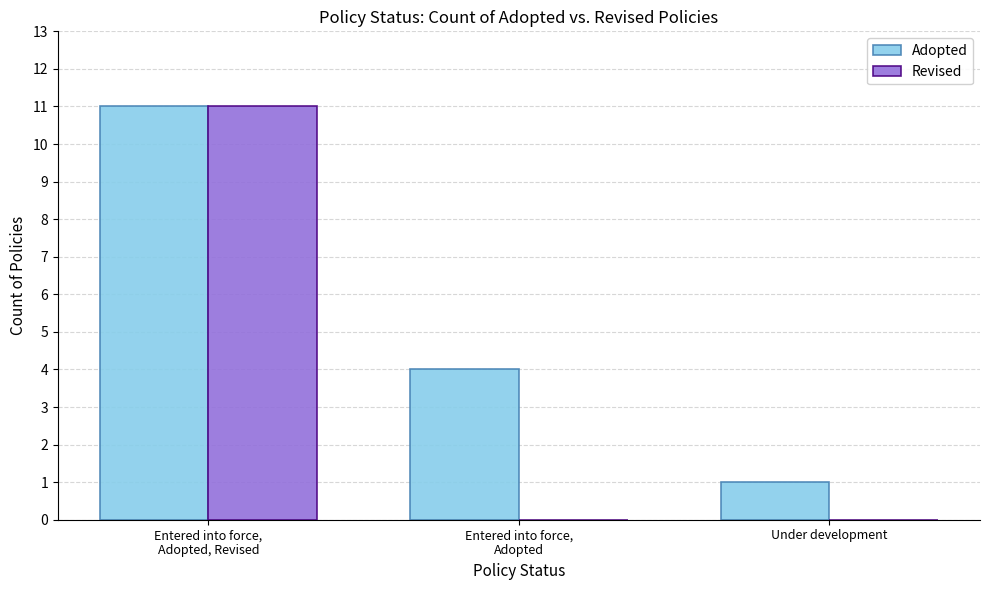

What are all the series names shown in the legend?

Adopted, Revised